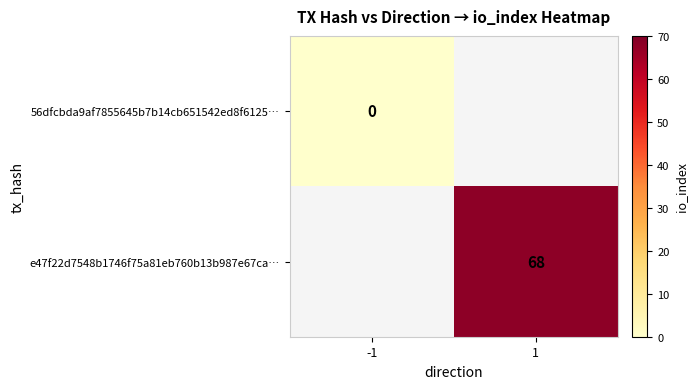

True or false: e47f22d7548b1746f75a81eb760b13b987e67ca… has a value of 68 at 1.

True